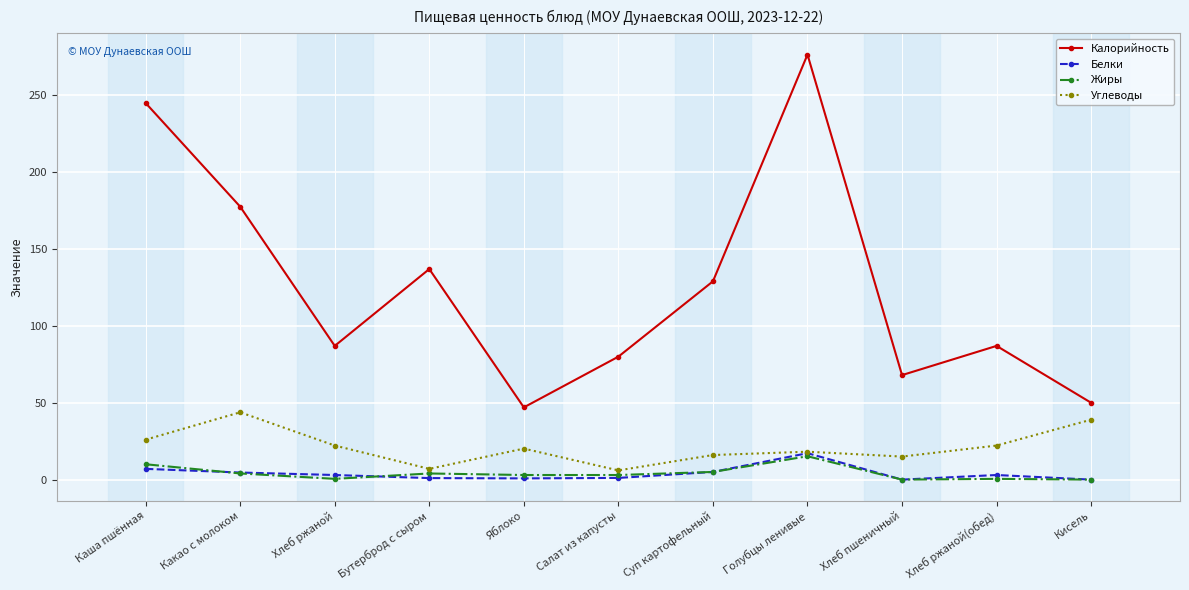

What is the value of the Калорийность point at the 9th from the left?

68.0